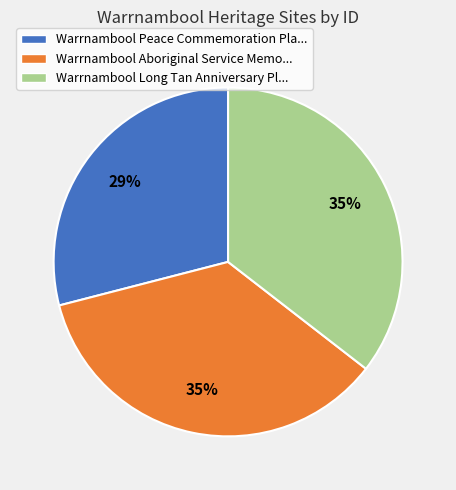

True or false: Warrnambool Long Tan Anniversary Pl... accounts for 49% of the total.

False